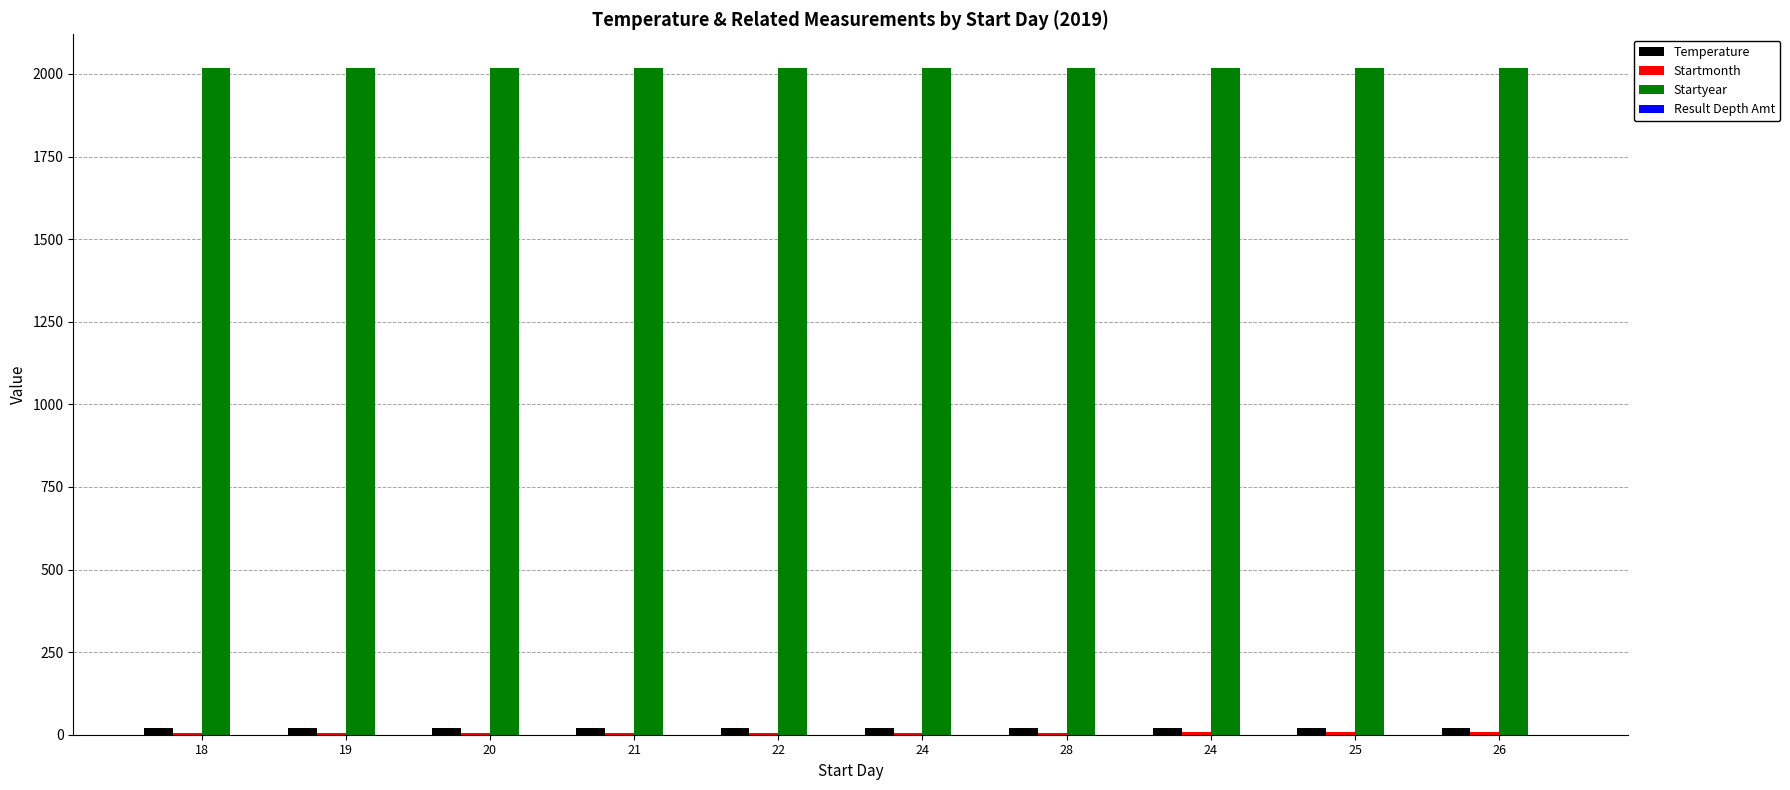

At which category is the sum across all series the highest?

24